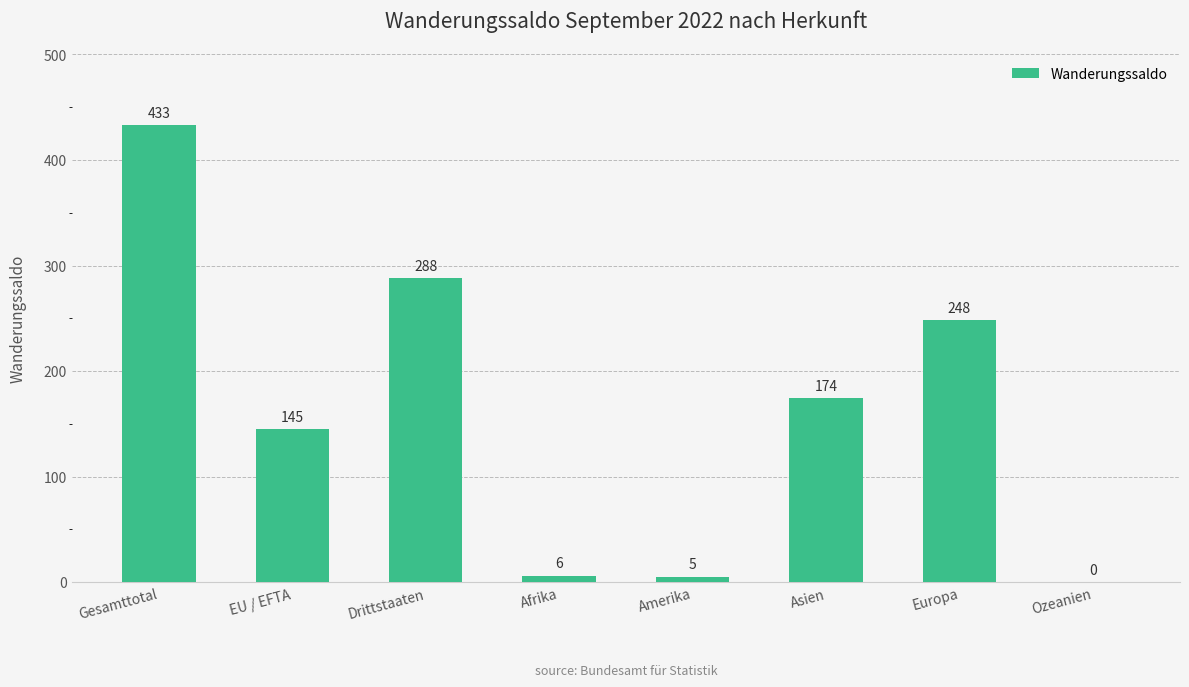

What is the sum of all values?

1299